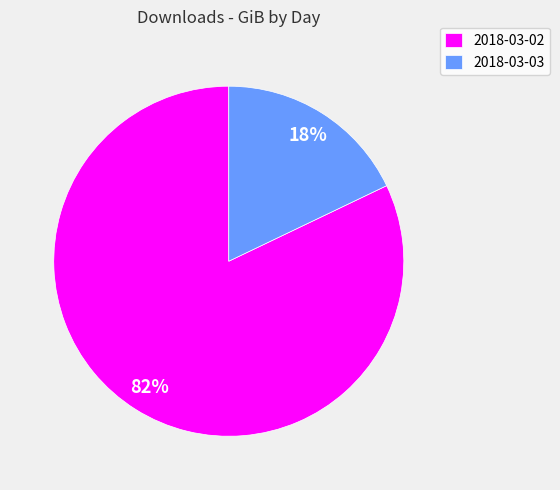

Is the sum of 2018-03-03 and 2018-03-02 greater than half?

Yes